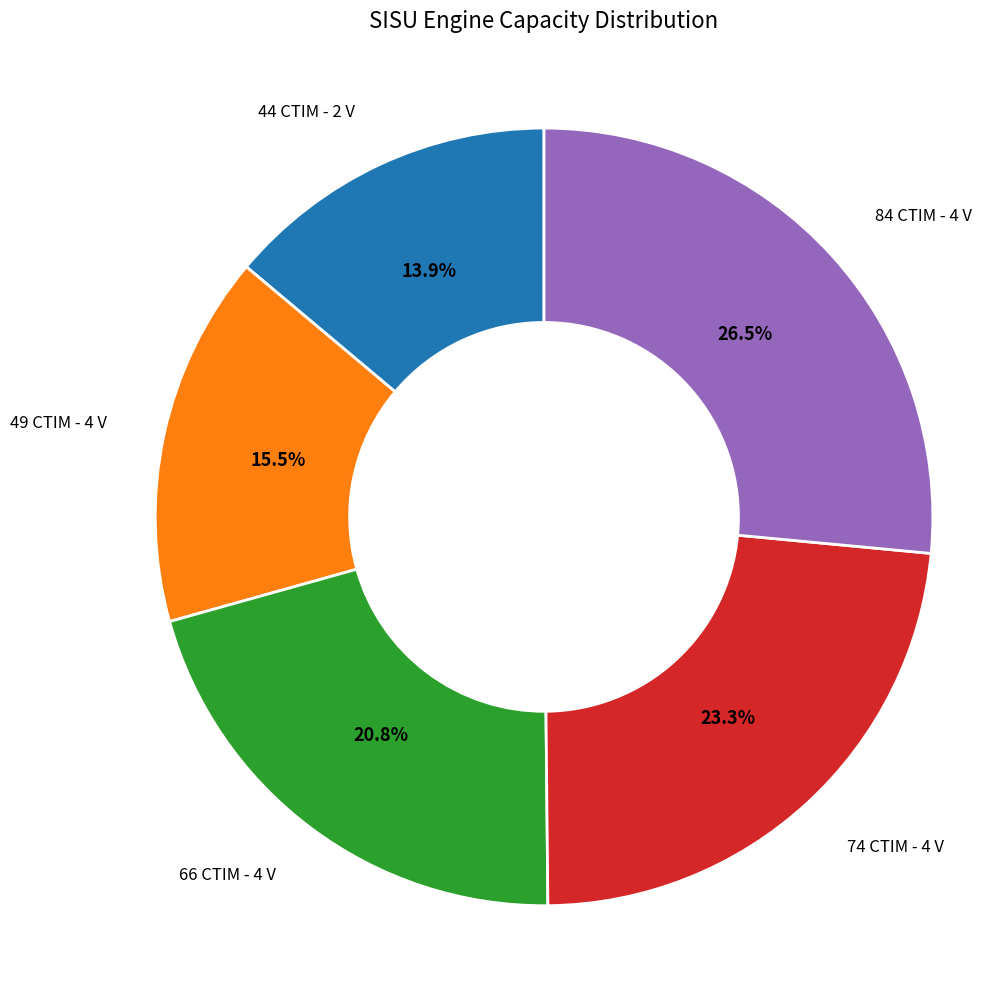

The 49 CTIM - 4 V slice represents 23% of the pie. True or false?

False